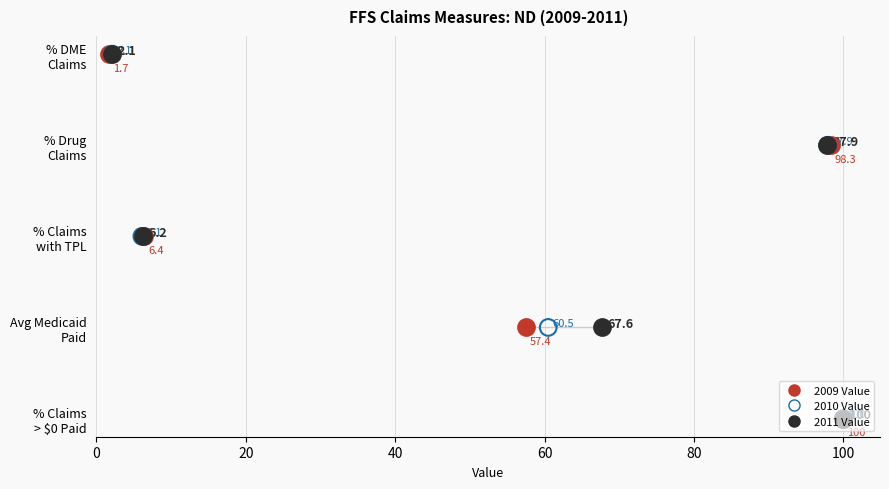

Which series reaches the maximum Y coordinate?

2009 Value